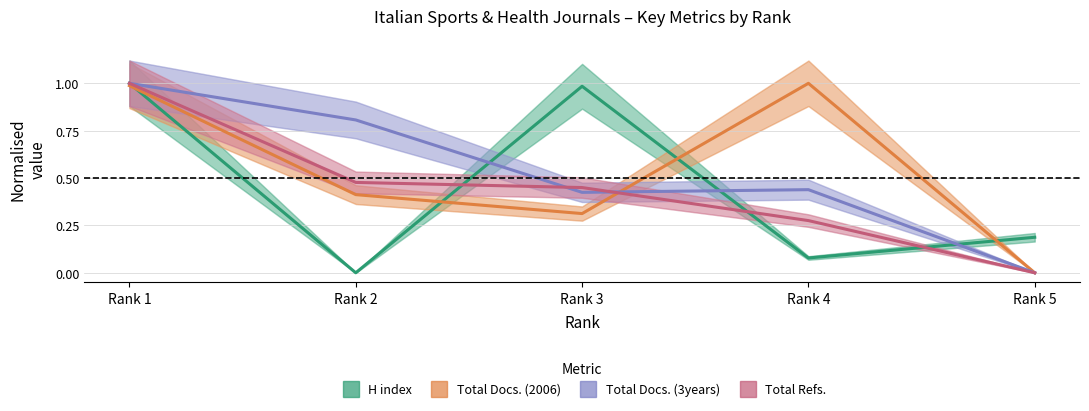

In Total Docs. (3years), how many points are higher than both neighbors (excluding endpoints)?

1